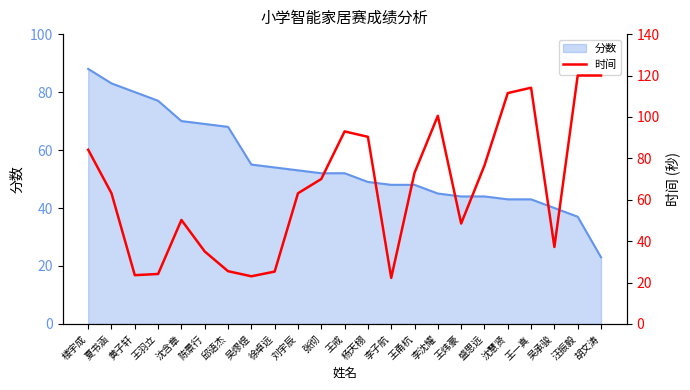

What is the highest value of the 分数 series?

88